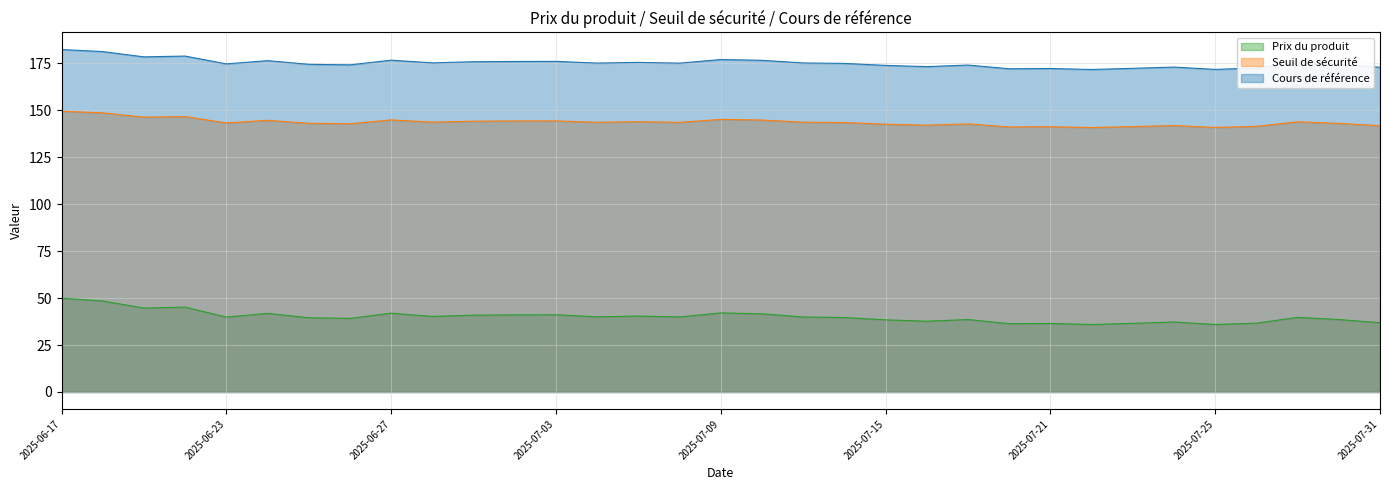

True or false: Prix du produit has a value of 39.6 at 2025-07-14.

True